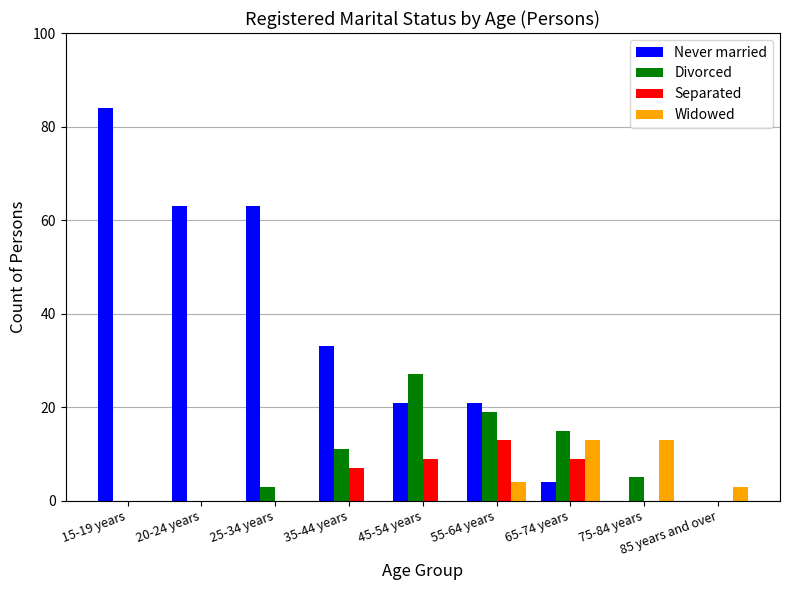

Between 20-24 years and 25-34 years, which series saw the biggest shift?

Divorced